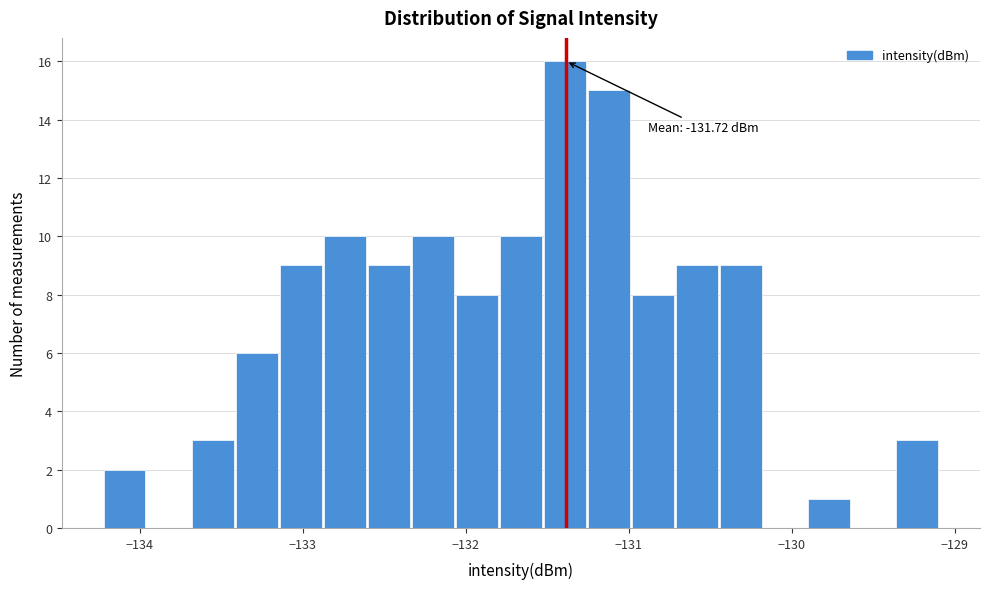

Read against the x-axis, roughly where is the centre of the tallest bar?

-131.4